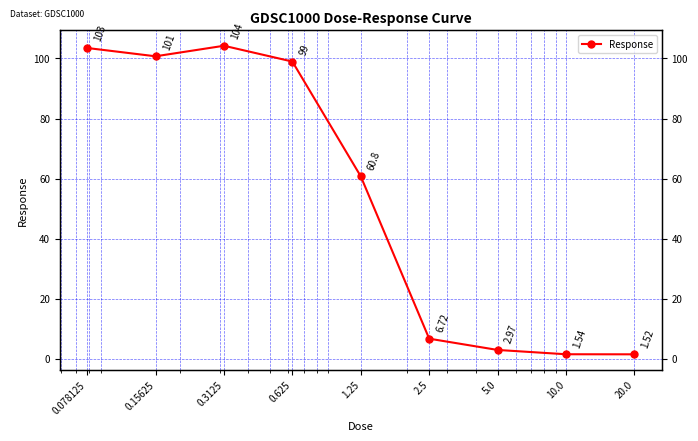

What is the greatest value displayed?

104.2